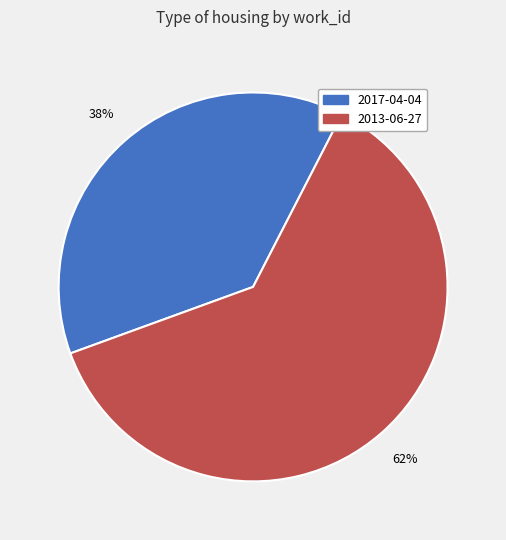

What is the ratio of the value at 2017-04-04 to the value at 2013-06-27?

0.6